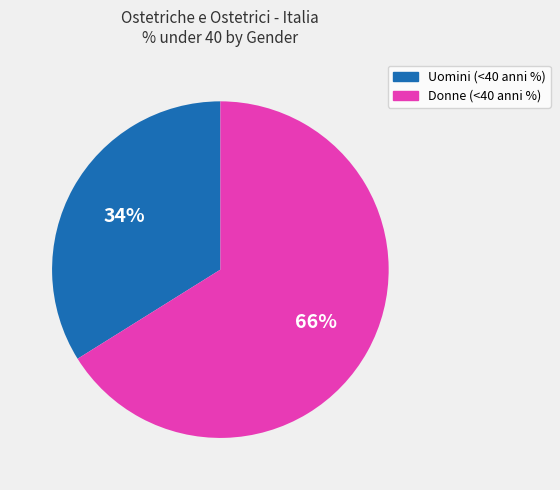

Is it true that Donne (<40 anni %) is 71% of the pie?

False